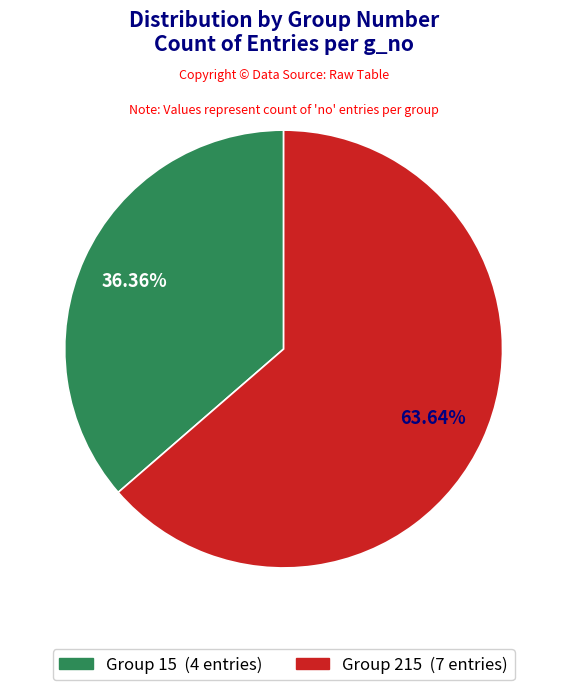

Is there a majority slice in this chart?

Yes